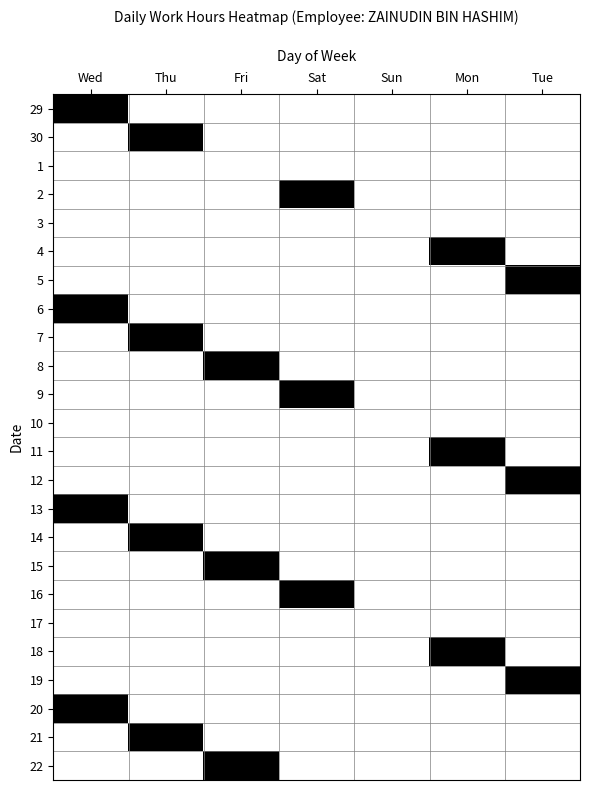

Reading left to right, transcribe all the data shown in this chart.

29: Wed=1	Thu=0	Fri=0	Sat=0	Sun=0	Mon=0	Tue=0
30: Wed=0	Thu=1	Fri=0	Sat=0	Sun=0	Mon=0	Tue=0
1: Wed=0	Thu=0	Fri=0	Sat=0	Sun=0	Mon=0	Tue=0
2: Wed=0	Thu=0	Fri=0	Sat=1	Sun=0	Mon=0	Tue=0
3: Wed=0	Thu=0	Fri=0	Sat=0	Sun=0	Mon=0	Tue=0
4: Wed=0	Thu=0	Fri=0	Sat=0	Sun=0	Mon=1	Tue=0
5: Wed=0	Thu=0	Fri=0	Sat=0	Sun=0	Mon=0	Tue=1
6: Wed=1	Thu=0	Fri=0	Sat=0	Sun=0	Mon=0	Tue=0
7: Wed=0	Thu=1	Fri=0	Sat=0	Sun=0	Mon=0	Tue=0
8: Wed=0	Thu=0	Fri=1	Sat=0	Sun=0	Mon=0	Tue=0
9: Wed=0	Thu=0	Fri=0	Sat=1	Sun=0	Mon=0	Tue=0
10: Wed=0	Thu=0	Fri=0	Sat=0	Sun=0	Mon=0	Tue=0
11: Wed=0	Thu=0	Fri=0	Sat=0	Sun=0	Mon=1	Tue=0
12: Wed=0	Thu=0	Fri=0	Sat=0	Sun=0	Mon=0	Tue=1
13: Wed=1	Thu=0	Fri=0	Sat=0	Sun=0	Mon=0	Tue=0
14: Wed=0	Thu=1	Fri=0	Sat=0	Sun=0	Mon=0	Tue=0
15: Wed=0	Thu=0	Fri=1	Sat=0	Sun=0	Mon=0	Tue=0
16: Wed=0	Thu=0	Fri=0	Sat=1	Sun=0	Mon=0	Tue=0
17: Wed=0	Thu=0	Fri=0	Sat=0	Sun=0	Mon=0	Tue=0
18: Wed=0	Thu=0	Fri=0	Sat=0	Sun=0	Mon=1	Tue=0
19: Wed=0	Thu=0	Fri=0	Sat=0	Sun=0	Mon=0	Tue=1
20: Wed=1	Thu=0	Fri=0	Sat=0	Sun=0	Mon=0	Tue=0
21: Wed=0	Thu=1	Fri=0	Sat=0	Sun=0	Mon=0	Tue=0
22: Wed=0	Thu=0	Fri=1	Sat=0	Sun=0	Mon=0	Tue=0